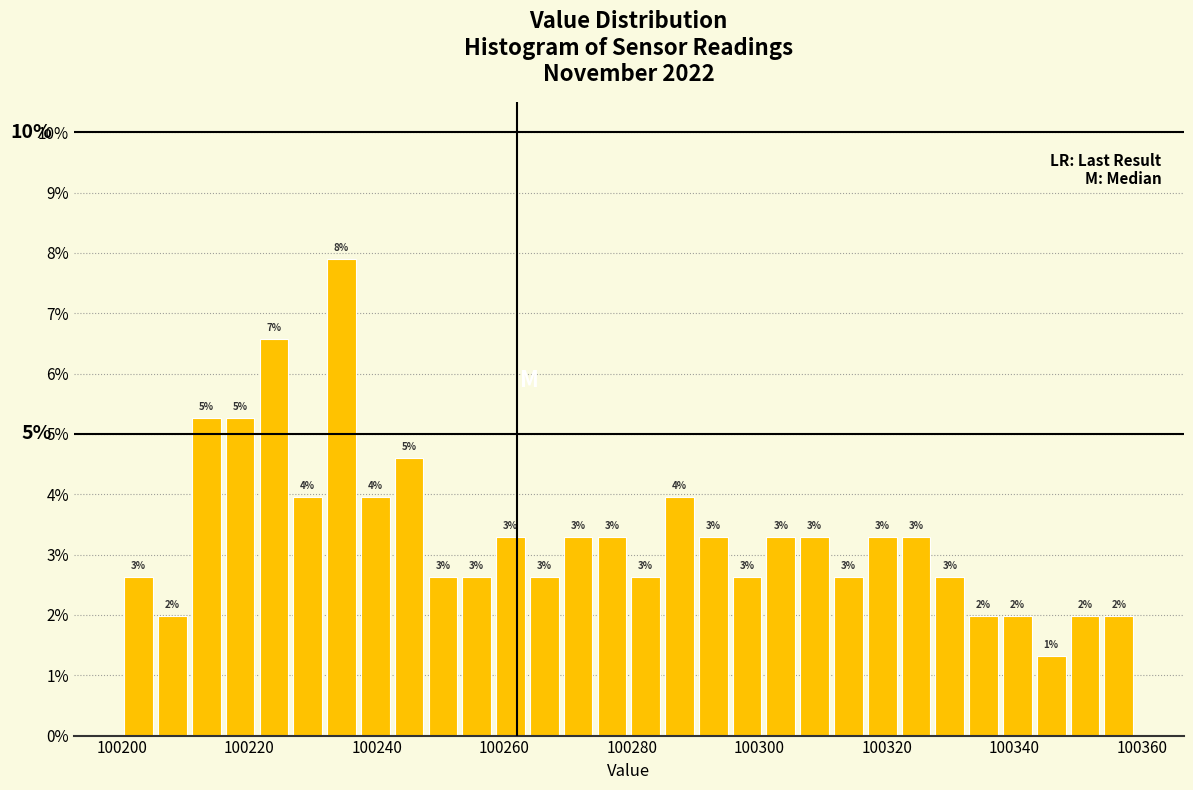

Read against the x-axis, roughly where is the centre of the tallest bar?

100234